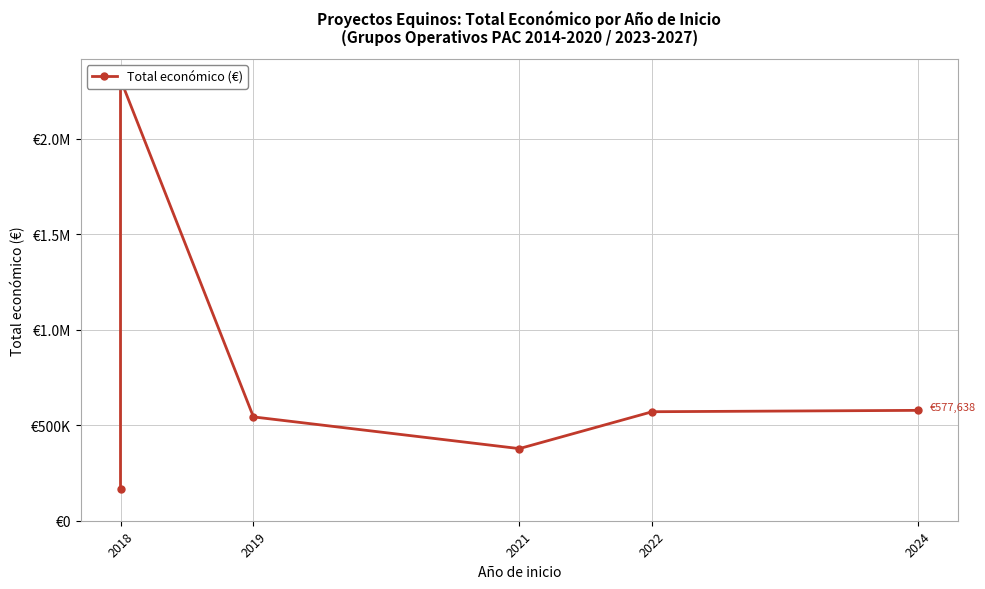

Which has a higher value, 2019 or 2018?

2018